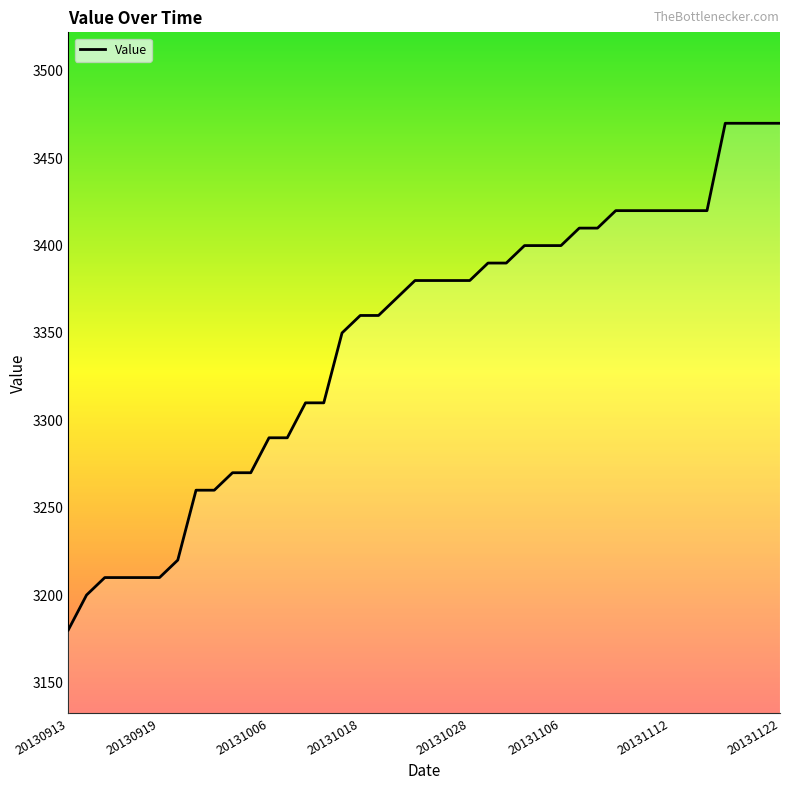

What is the difference between the maximum and minimum values?

290